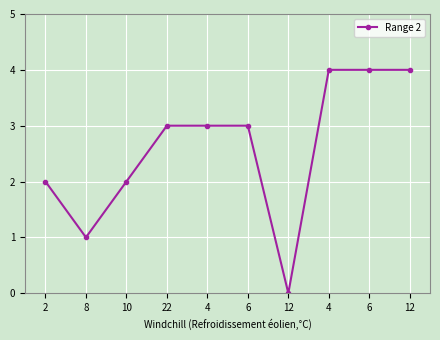

How many lines are shown in the chart?

1